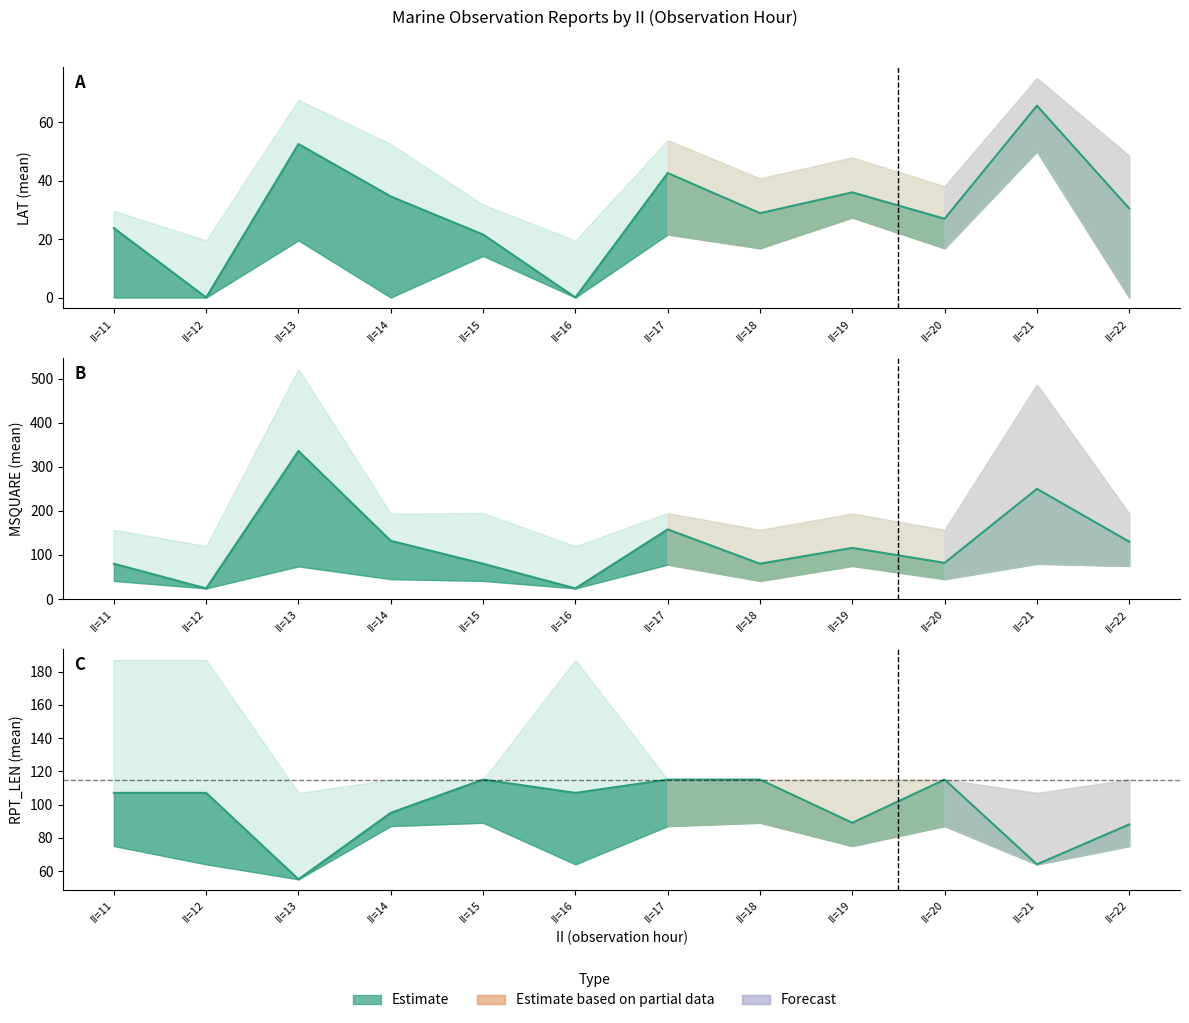

What is the difference between the maximum and minimum values?

312